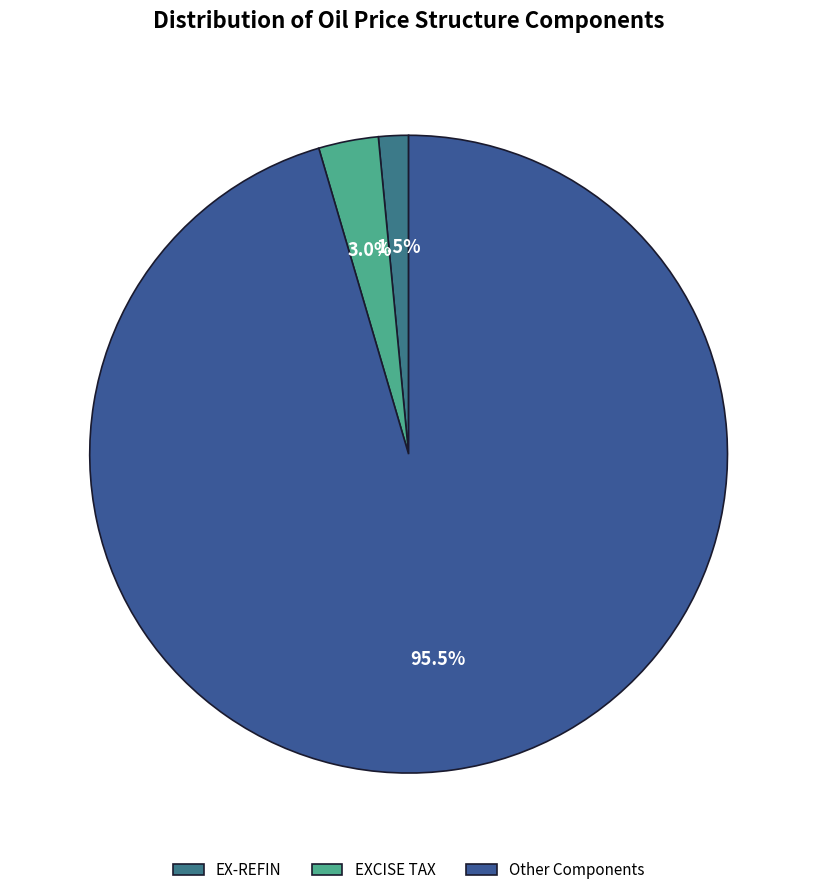

How many slices are in this pie chart?

3